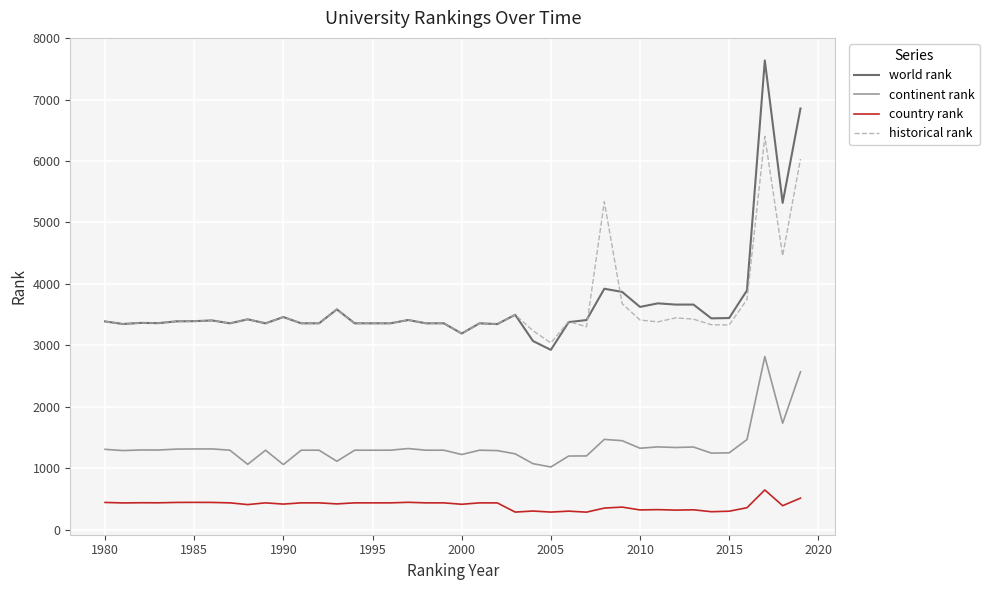

Rank the series by their maximum value, from lowest to highest.

country rank, continent rank, historical rank, world rank